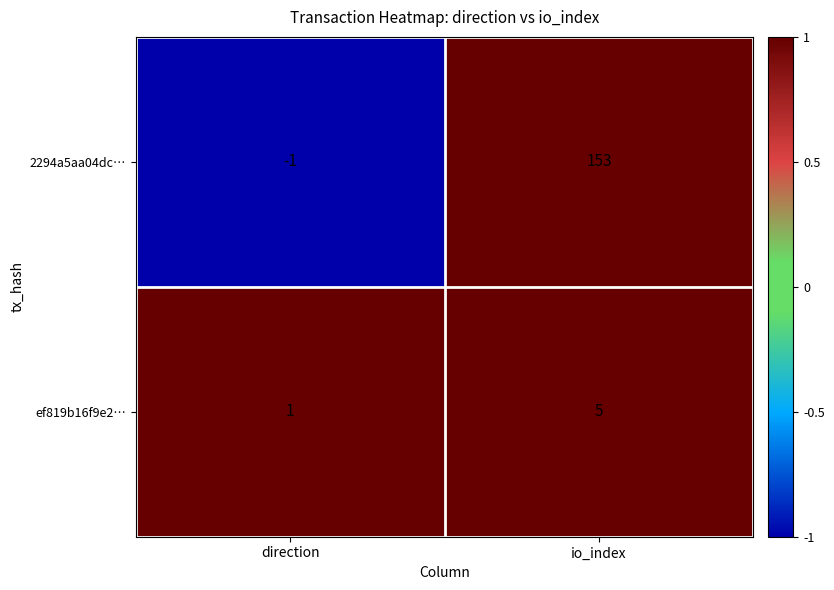

What value does the 2294a5aa04dc… series have at io_index, to the nearest 5?

155